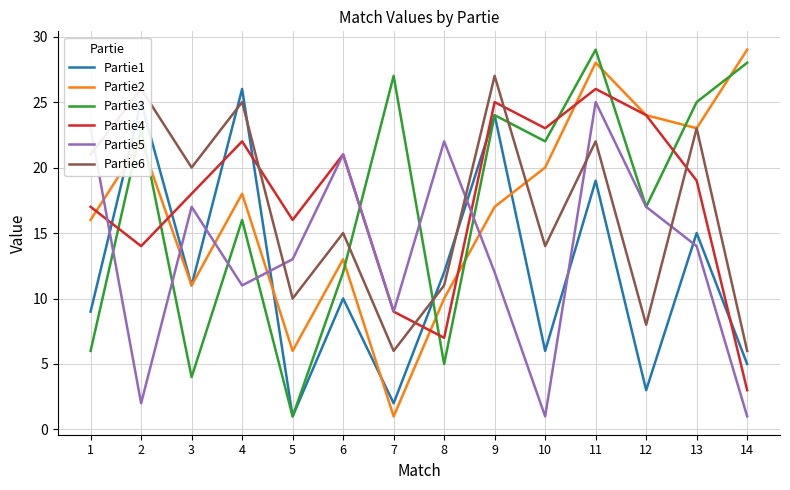

What is the minimum value shown in the chart?

1